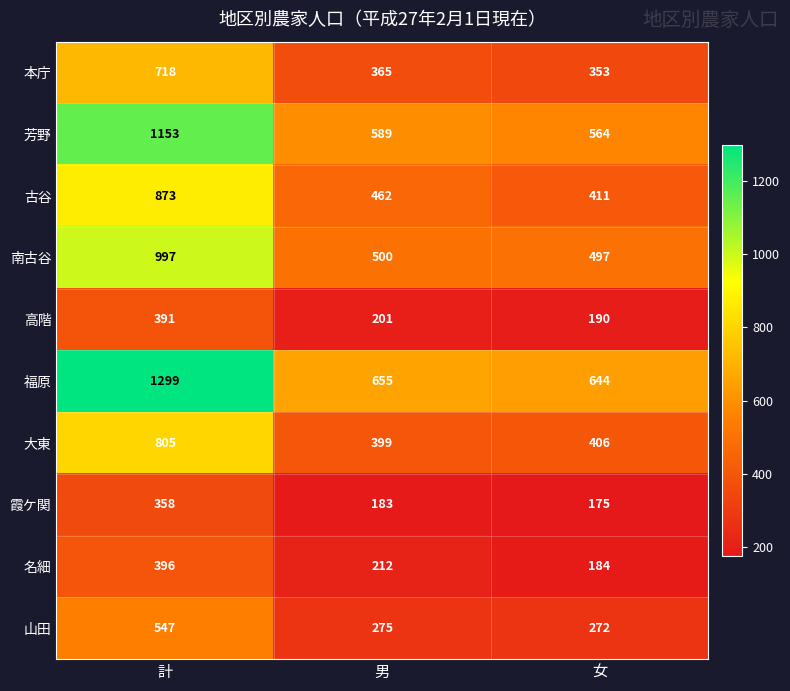

What is the average value of the 南古谷 series?

665